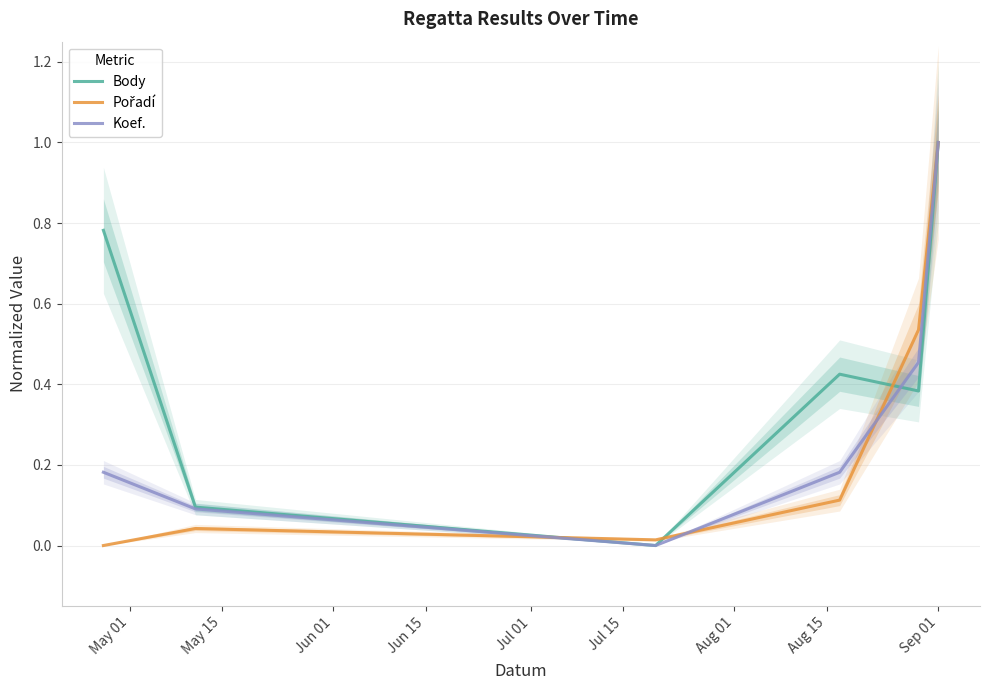

The Pořadí series shows 0.1 at May 15. True or false?

False